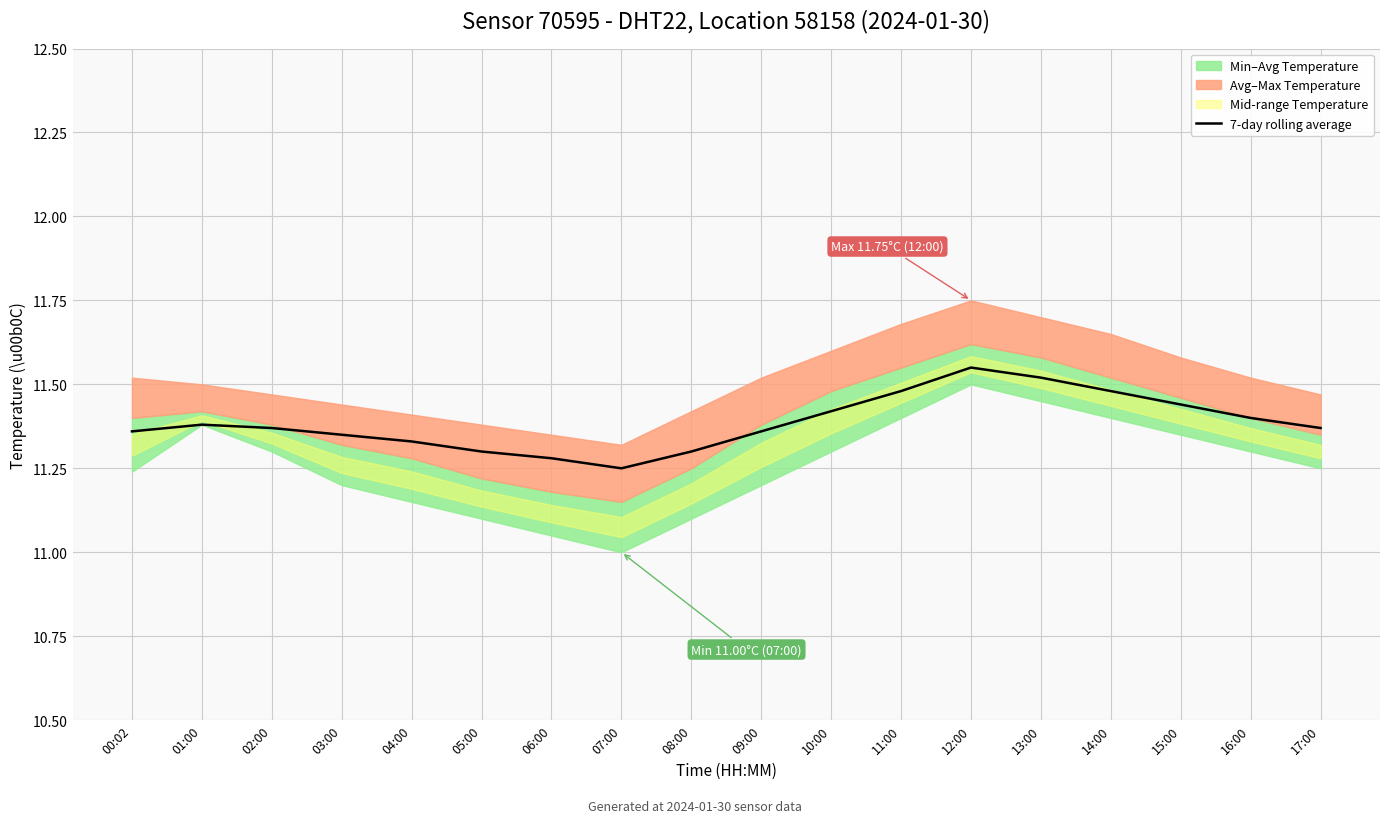

Rank the categories by value from lowest to highest.

07:00, 06:00, 05:00, 08:00, 04:00, 03:00, 00:02, 09:00, 02:00, 17:00, 01:00, 16:00, 10:00, 15:00, 11:00, 14:00, 13:00, 12:00